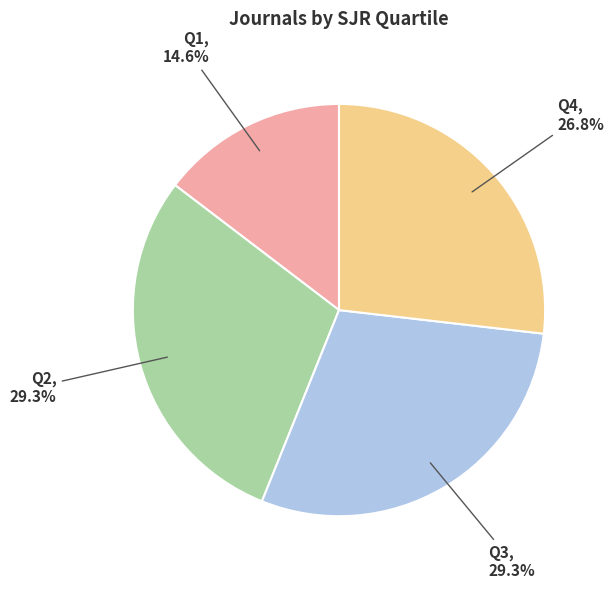

To the nearest percent, what percentage of the pie is Q4?

27%